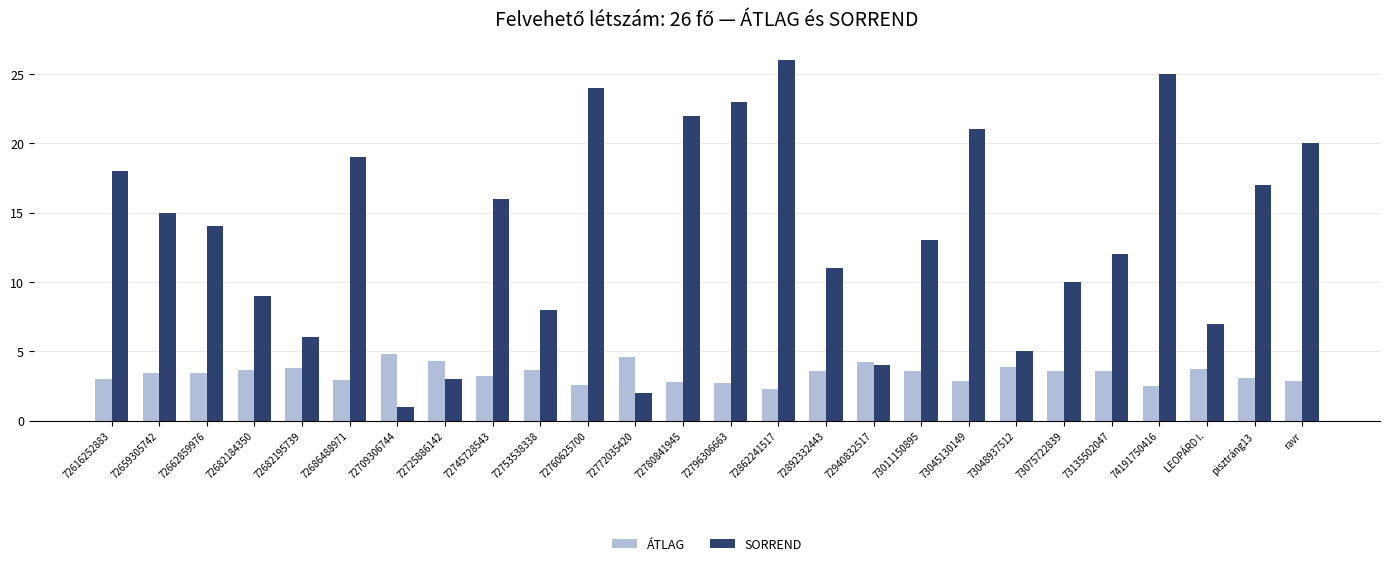

Is the value of ÁTLAG at pisztráng13 greater than the value of SORREND at 72780841945?

No